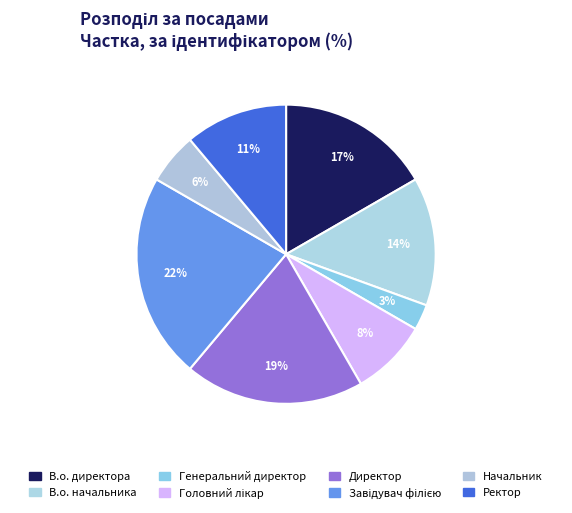

What portion of the pie excludes Ректор?

88.9%